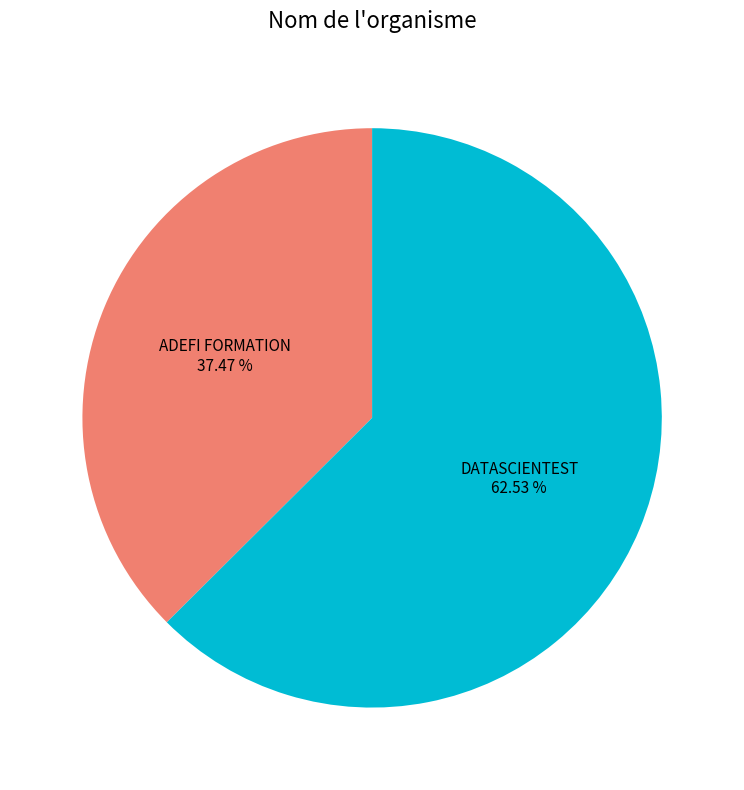

Count the number of slices in the pie.

2